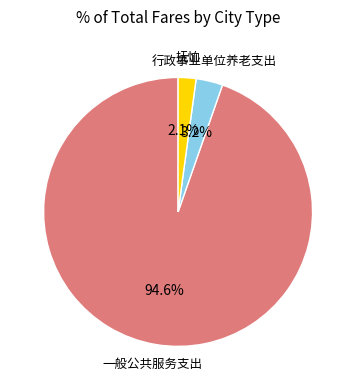

Count the number of slices in the pie.

3